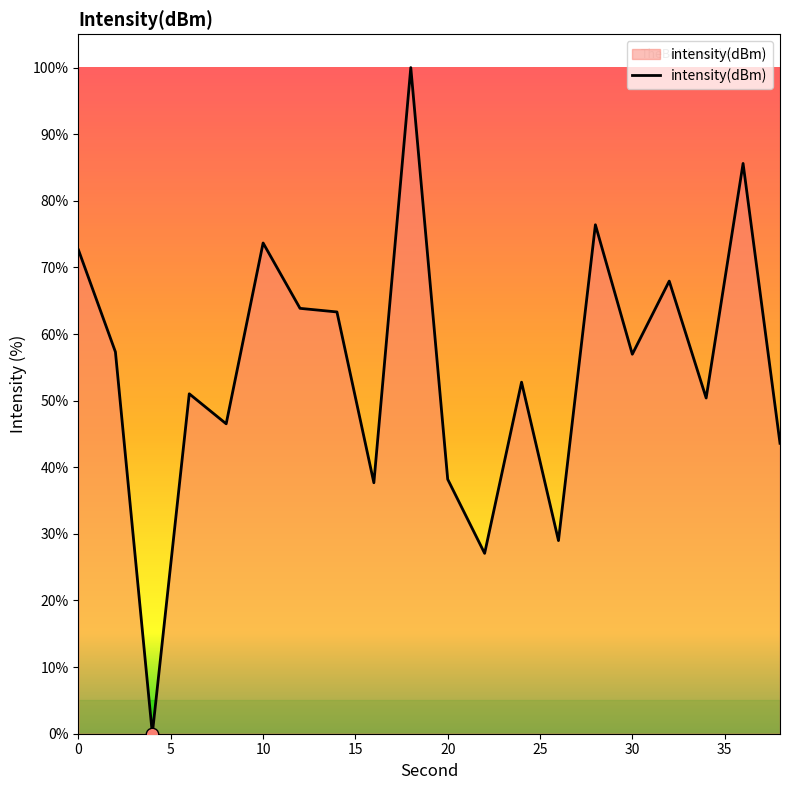

What is the difference between the maximum and minimum values?

100.0